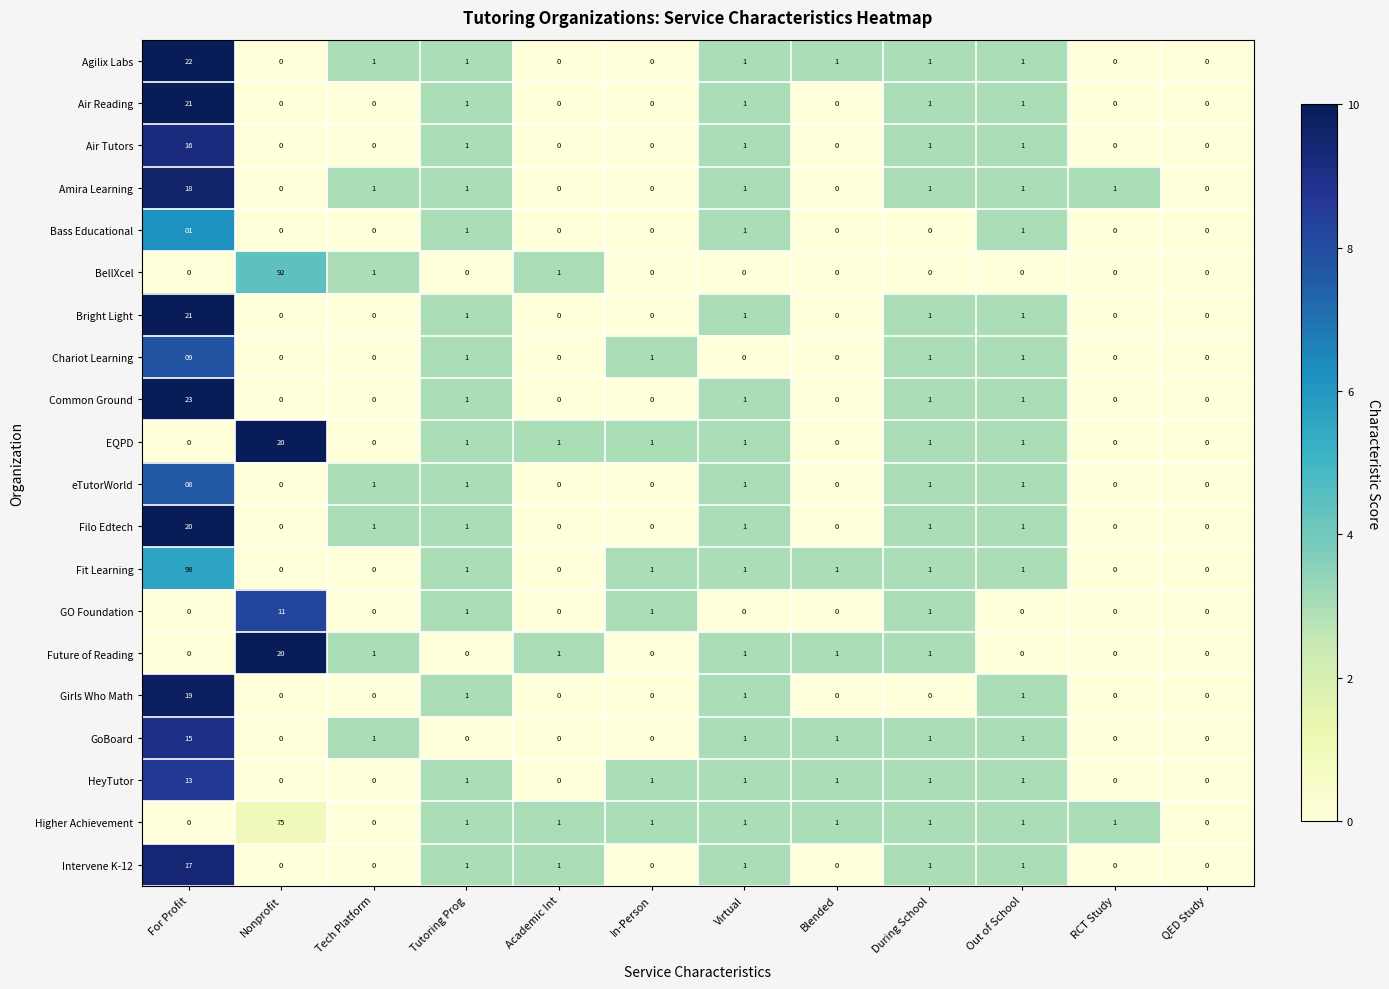

What is the total value across all series at Nonprofit?

218